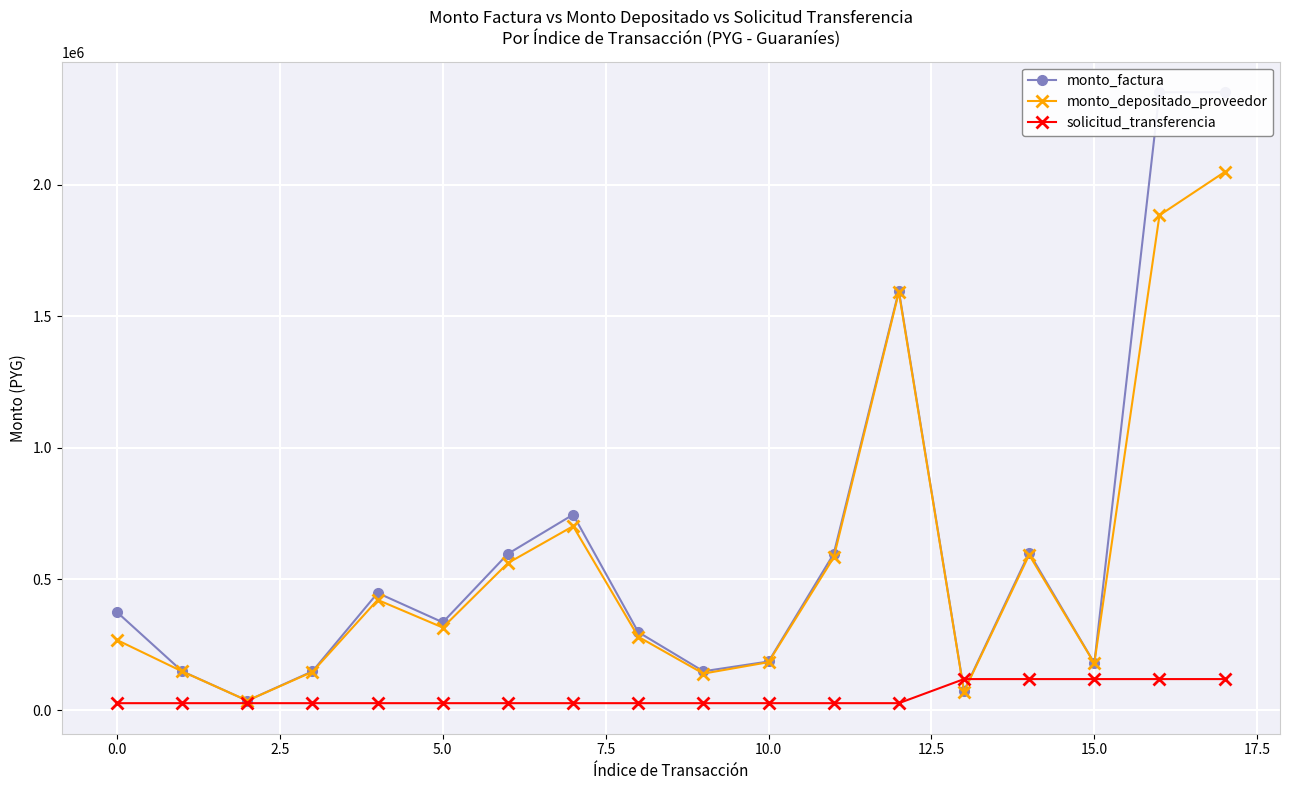

How many interior local valleys does the monto_depositado_proveedor series have?

5